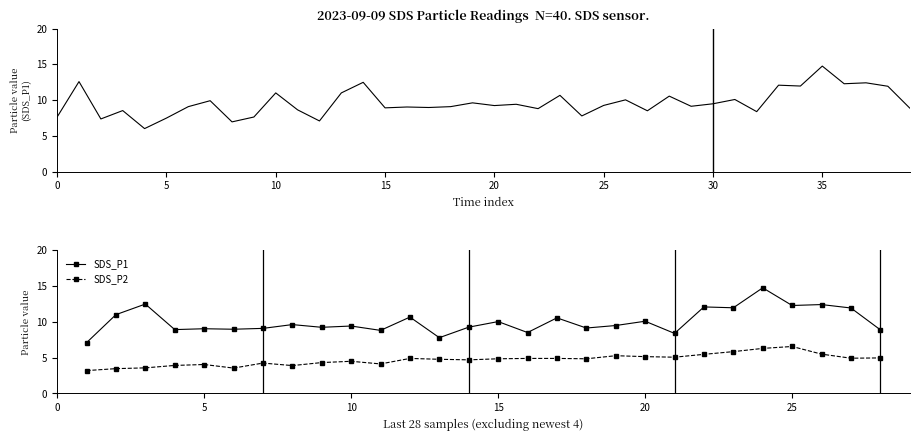

True or false: SDS_P1 and SDS_P2 cross at least once.

False